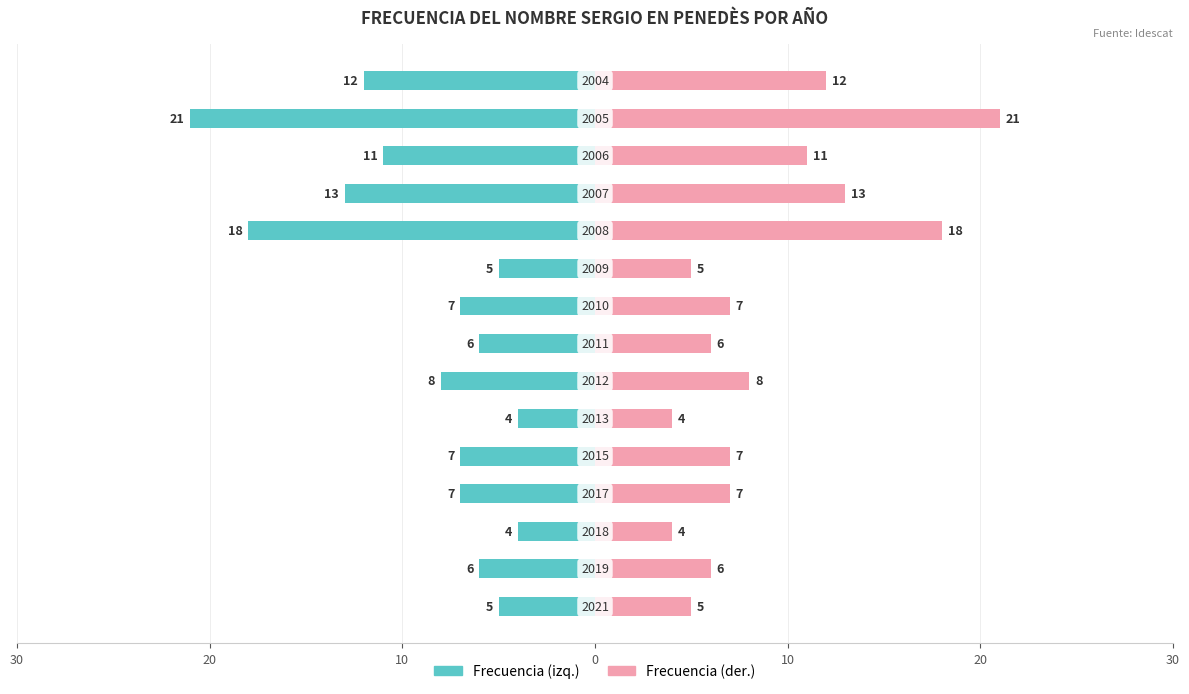

What is the difference between the second highest and minimum values in the Frecuencia (Total ref.) series?

14